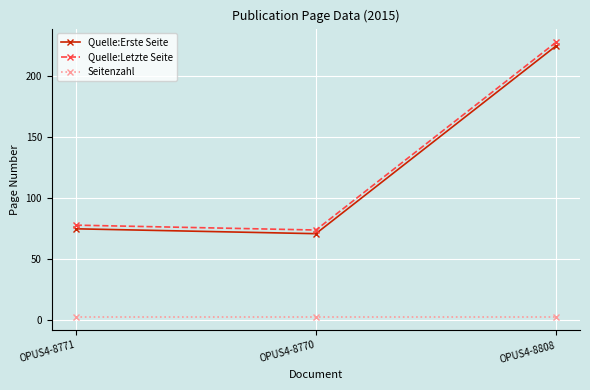

Reading left to right, what are all the values shown in this chart?

Quelle:Erste Seite: 75	71	225
Quelle:Letzte Seite: 78	74	228
Seitenzahl: 3	3	3